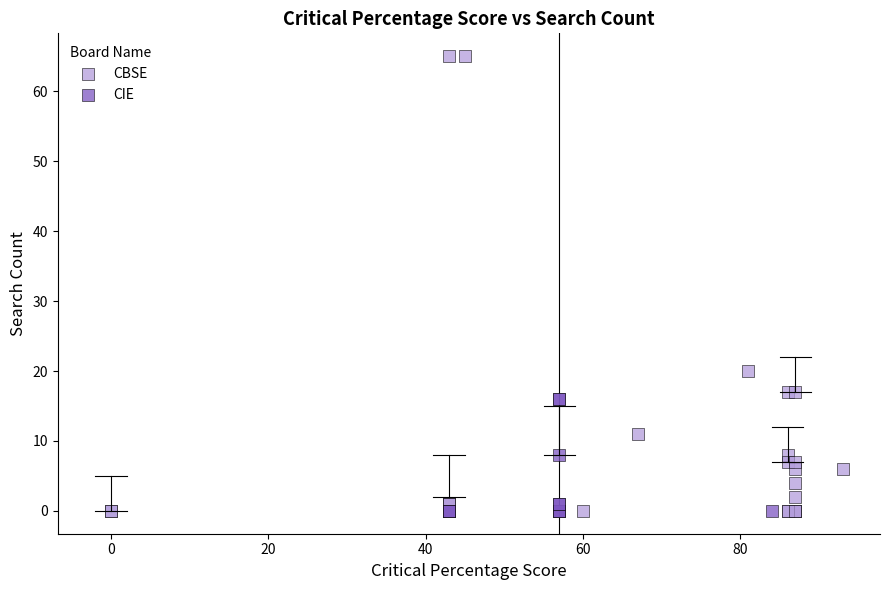

Which series contains the highest Y value?

CBSE